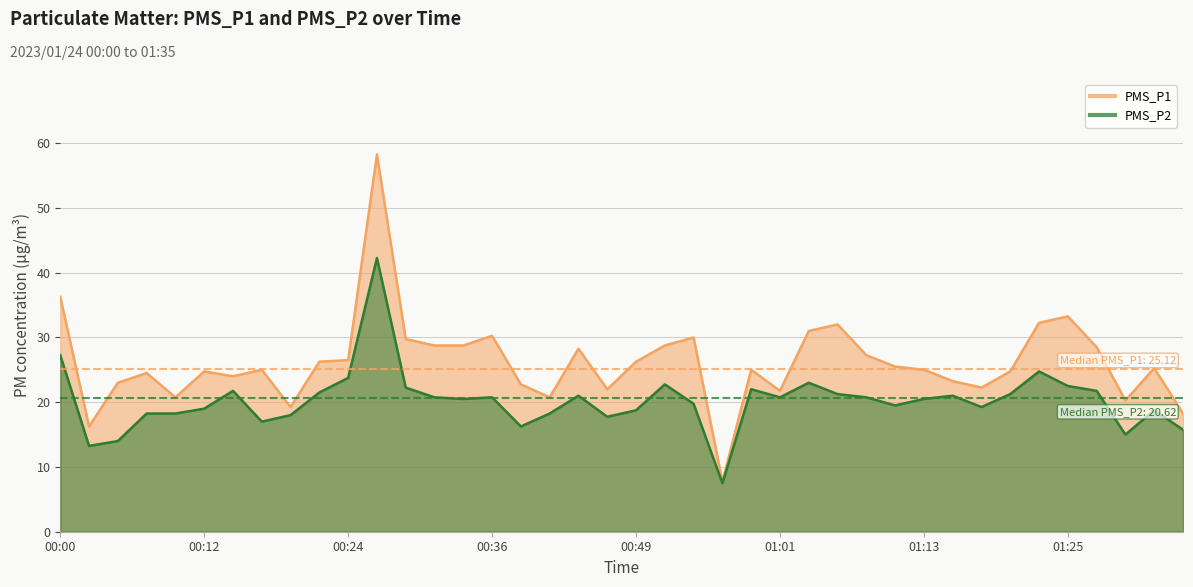

True or false: PMS_P2 has a value of 28.7 at 01:27.

False